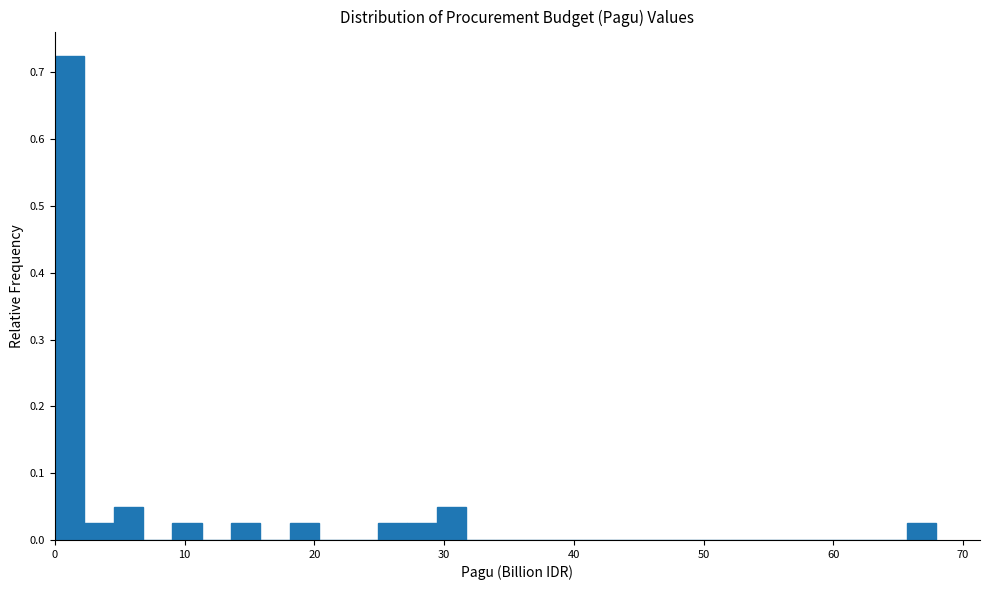

Around what value on the x-axis is the tallest bar? Give the approximate position of its centre, as read against the axis.

1